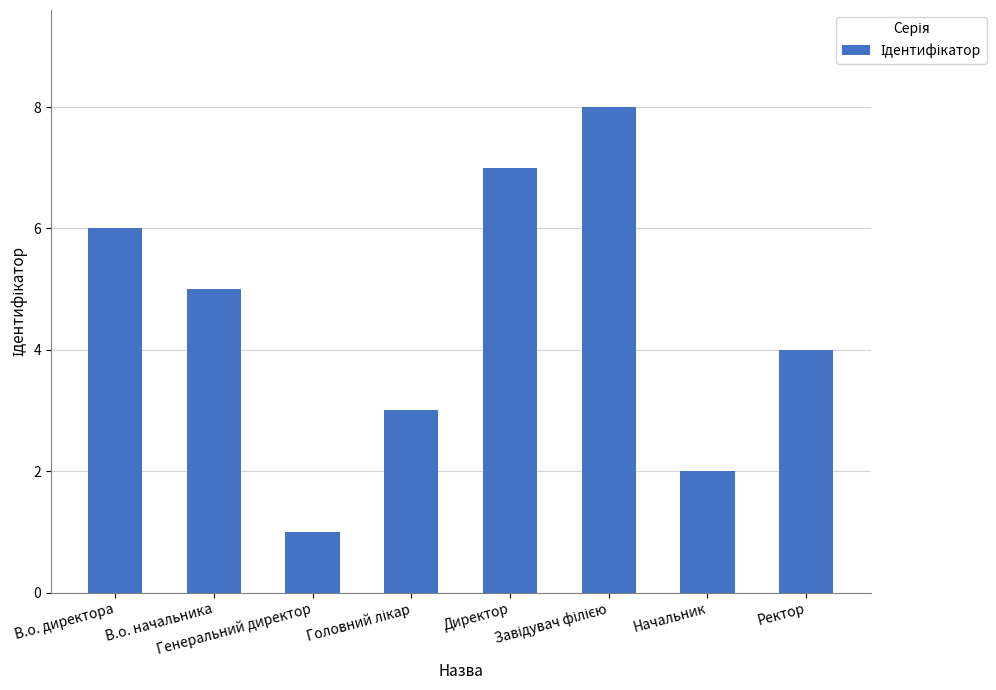

Reading left to right, extract all data points from this chart.

6	5	1	3	7	8	2	4